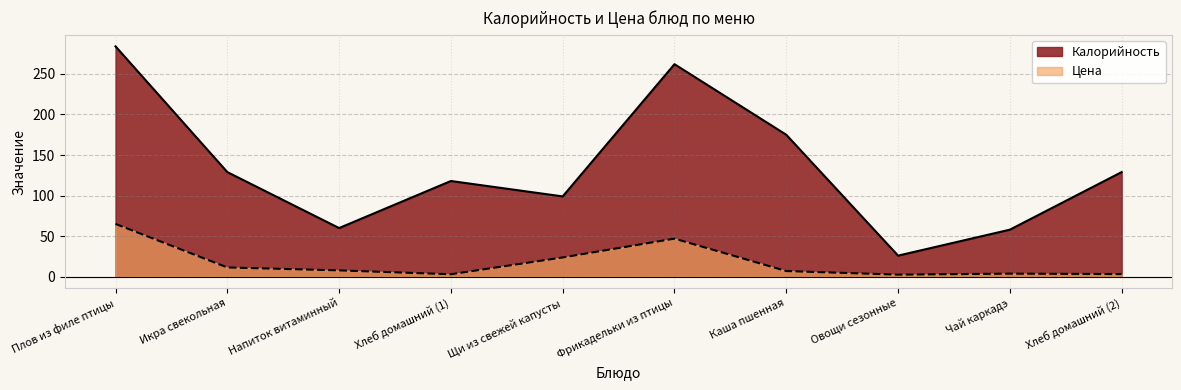

Is the value of Калорийность at Фрикадельки из птицы greater than the value of Цена at Икра свекольная?

Yes